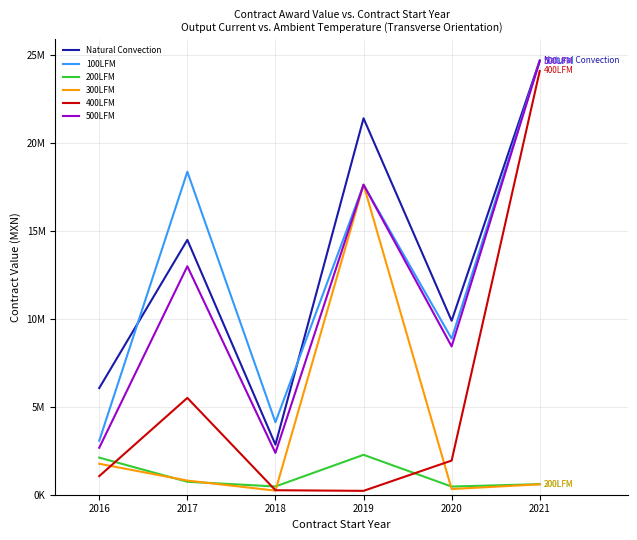

True or false: 400LFM has more than 1 points higher than both neighbors.

False